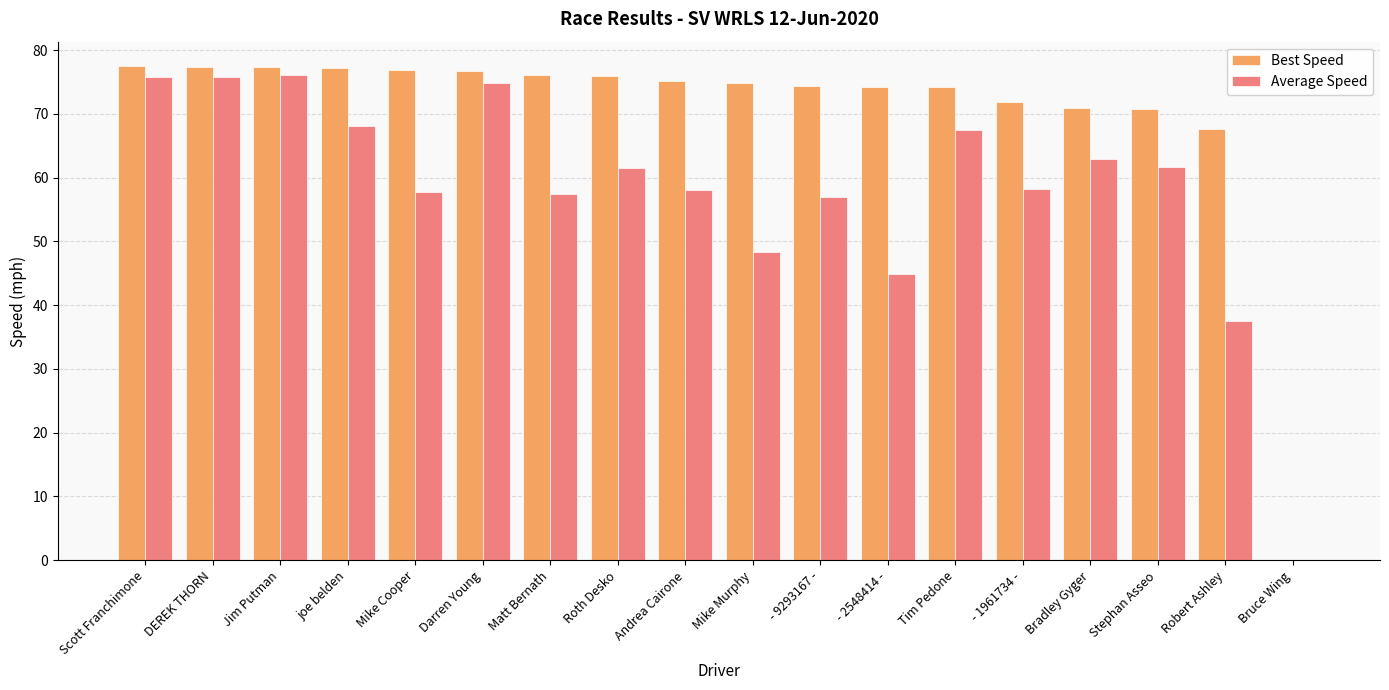

Read the Best Speed value at joe belden.

77.1